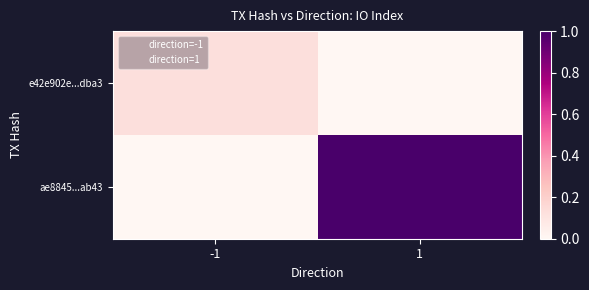

Which series has the largest range (max minus min)?

ae8845...ab43